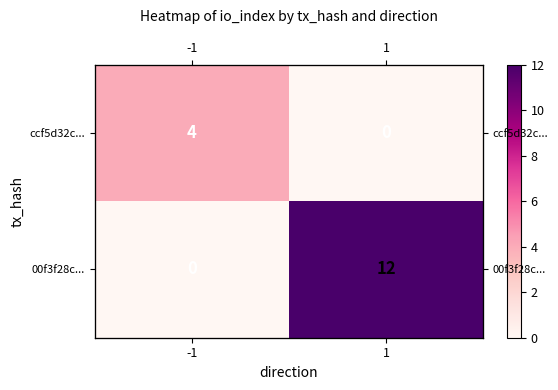

Where is ccf5d32c... nearest to the value 2?

-1